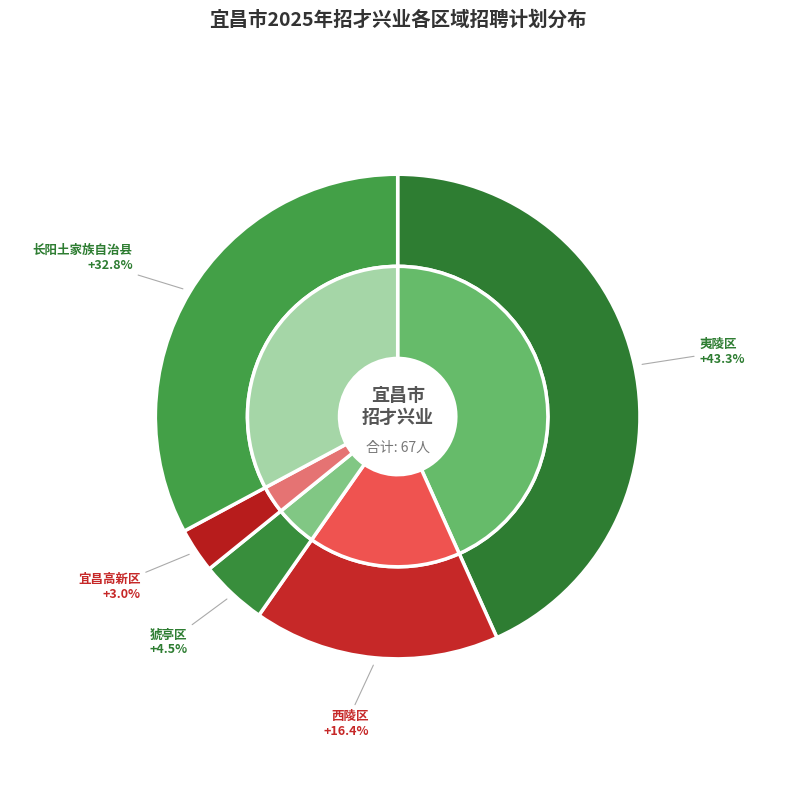

What percentage is the 猇亭区 slice, to the nearest percent?

4%